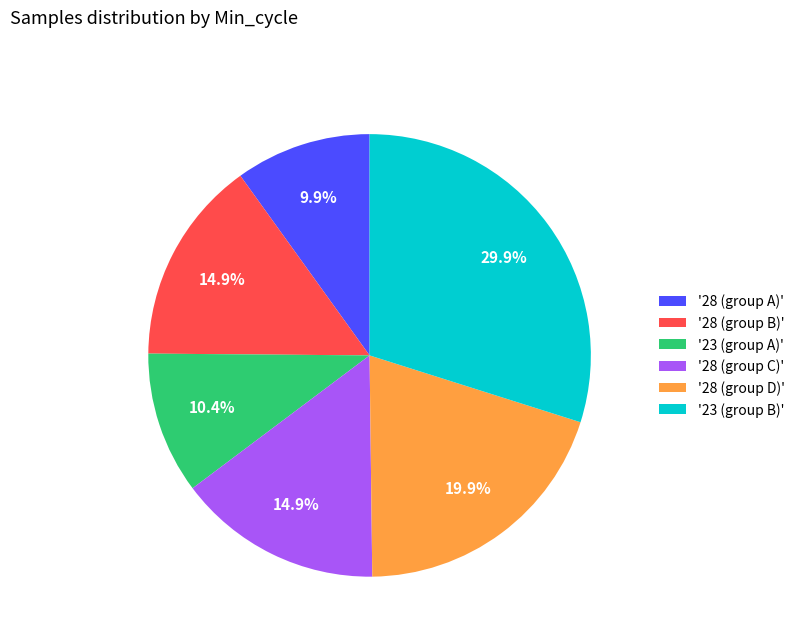

Which has a higher value, '28 (group D)' or '28 (group B)'?

'28 (group D)'